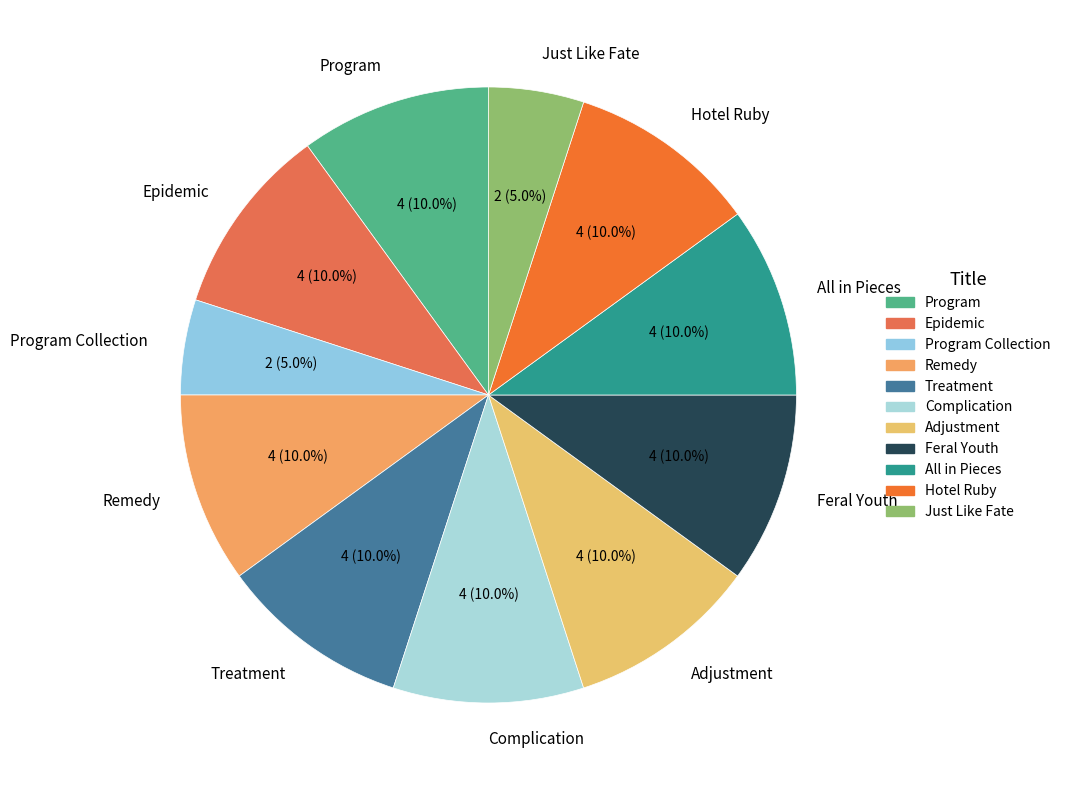

Is Feral Youth the majority of the pie?

No